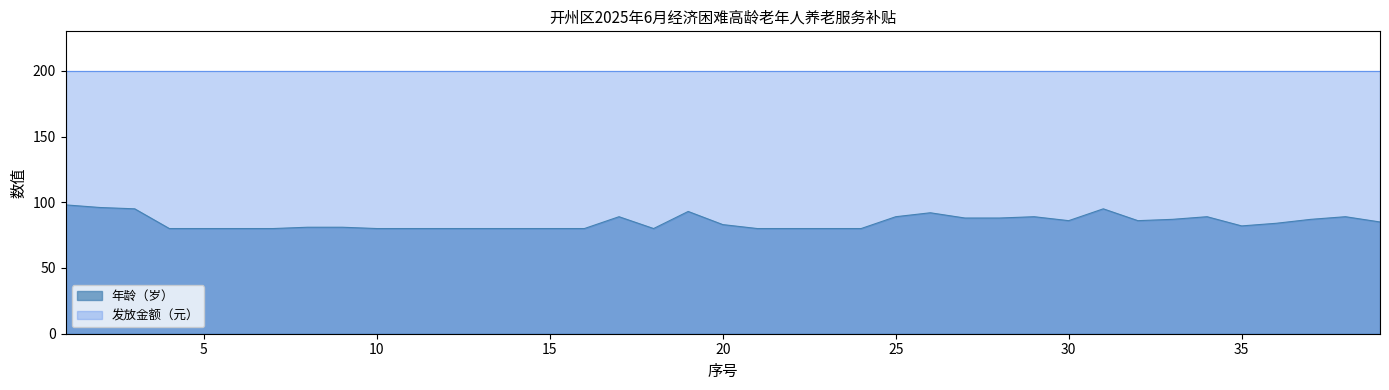

Is it true that the value at 28 is 88?

True